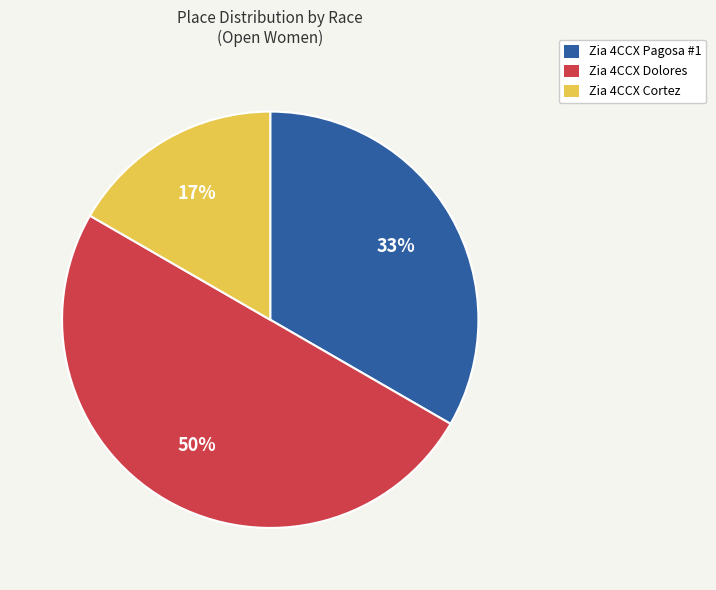

To the nearest percent, what is the difference between the largest and smallest slice percentages?

33%